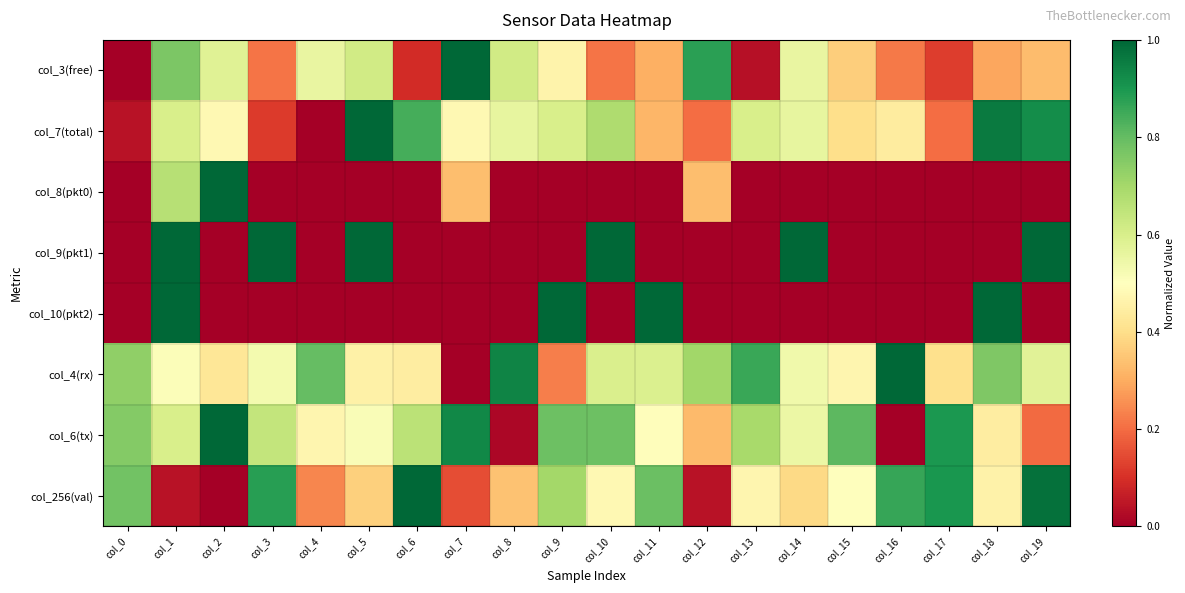

Which has a higher value, col_16 or col_12?

col_12